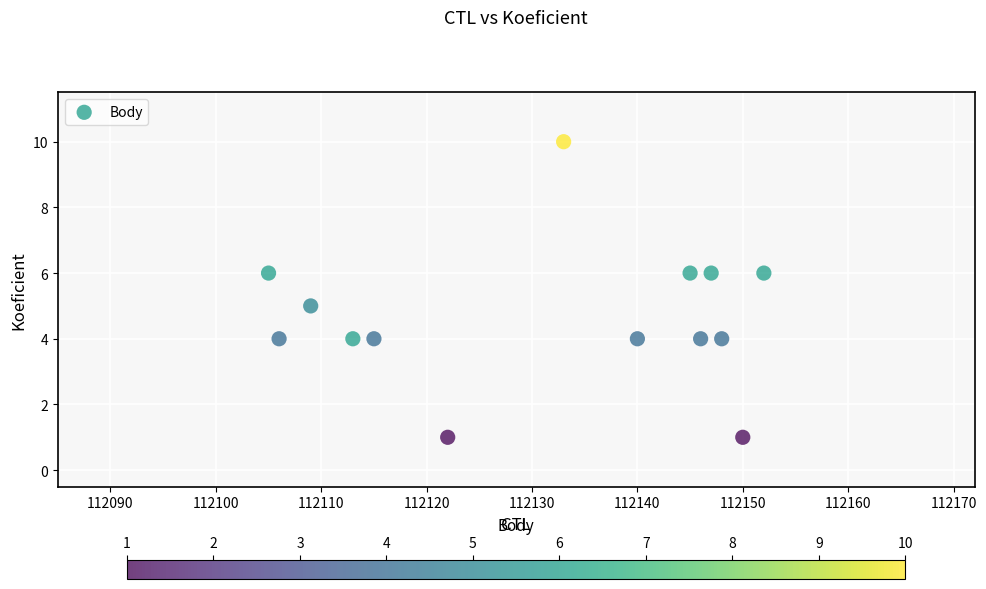

What is the range of Y values (max minus min)?

9